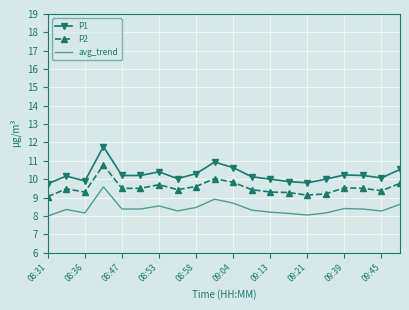

True or false: P1 and P2 intersect in this chart.

False